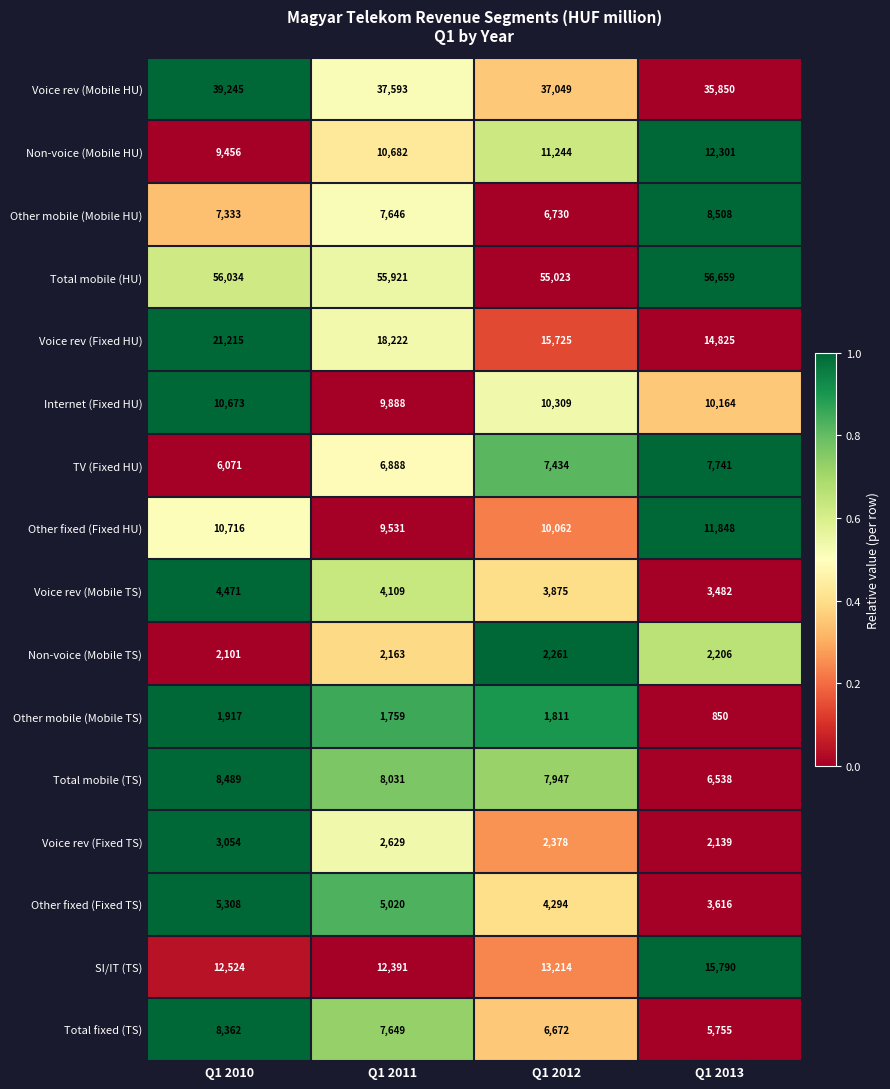

Count the number of categories in the chart.

4